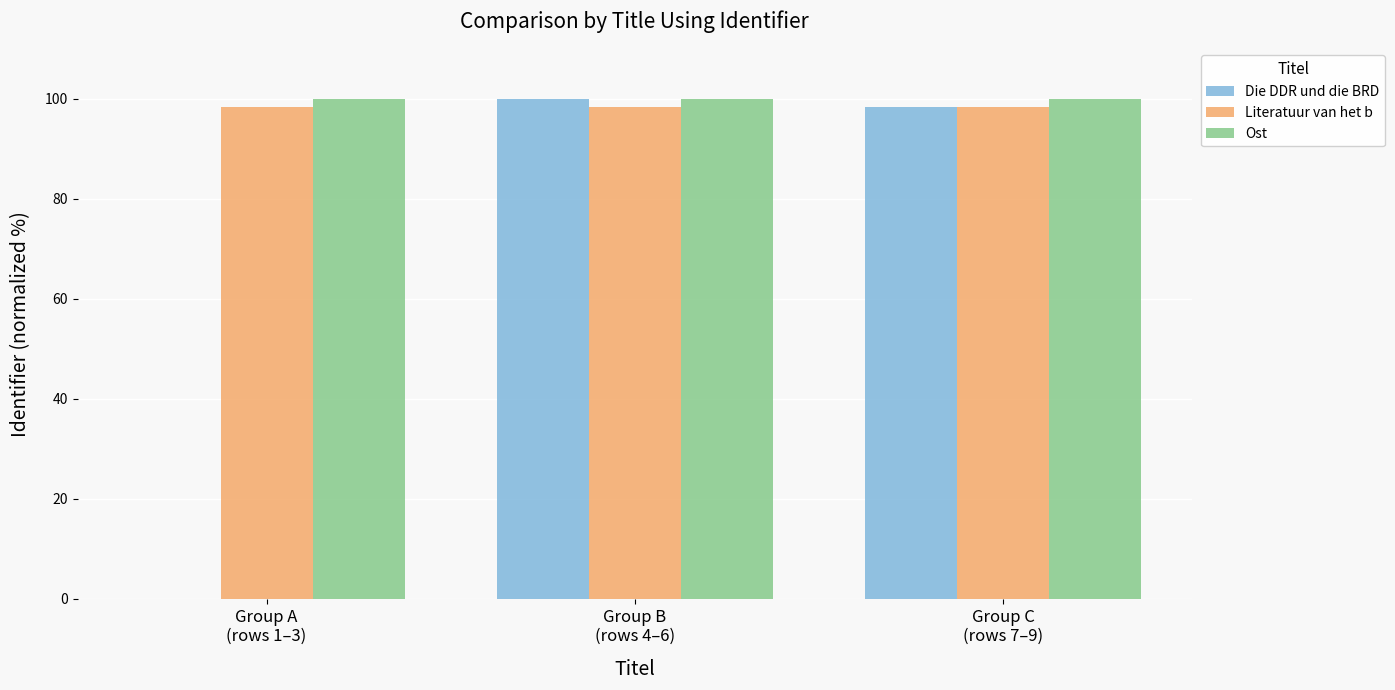

Count the number of data series in this chart.

3